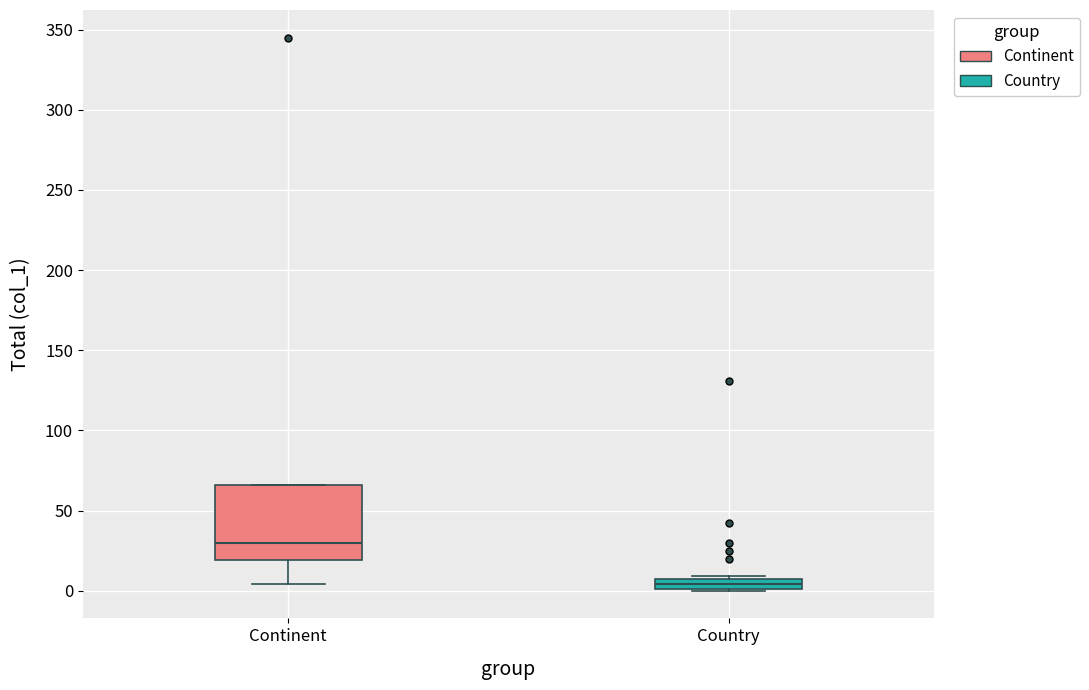

Which box has the highest median line?

Continent